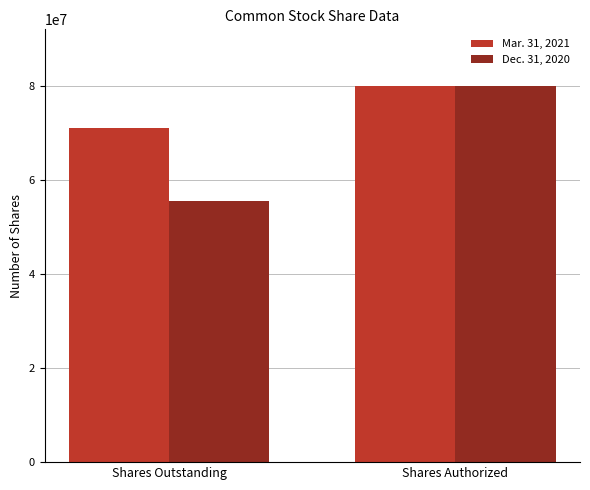

What is the total value across all series at Shares Outstanding?

126480278